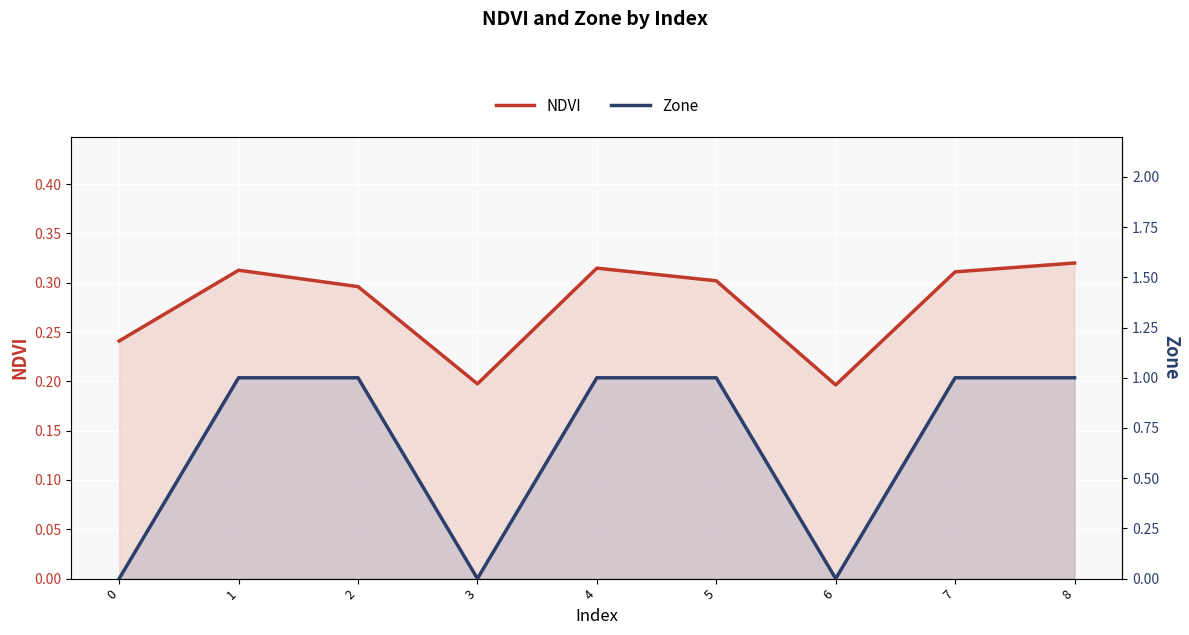

True or false: Zone and NDVI intersect in this chart.

True